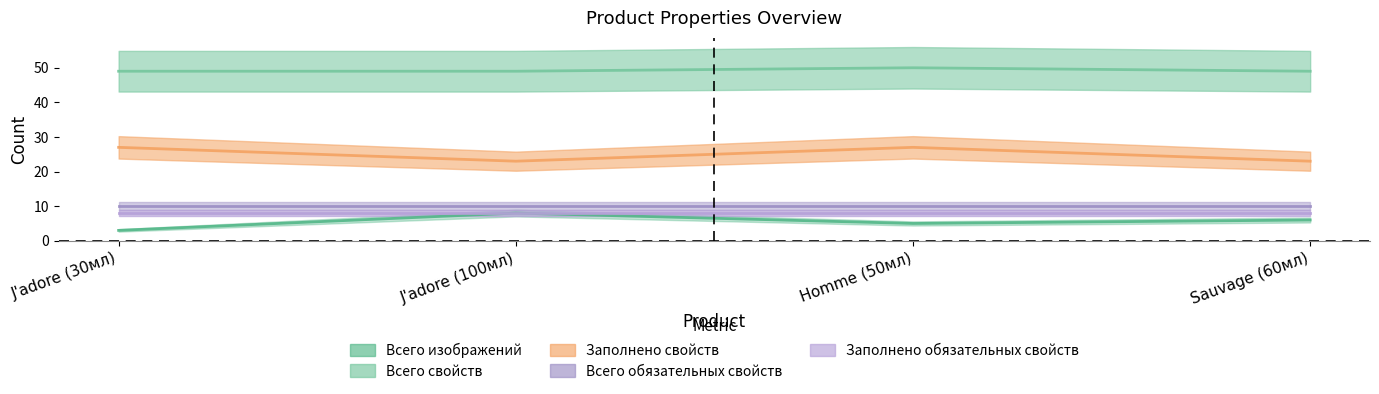

The Всего свойств series shows 13 at J'adore (100мл). True or false?

False